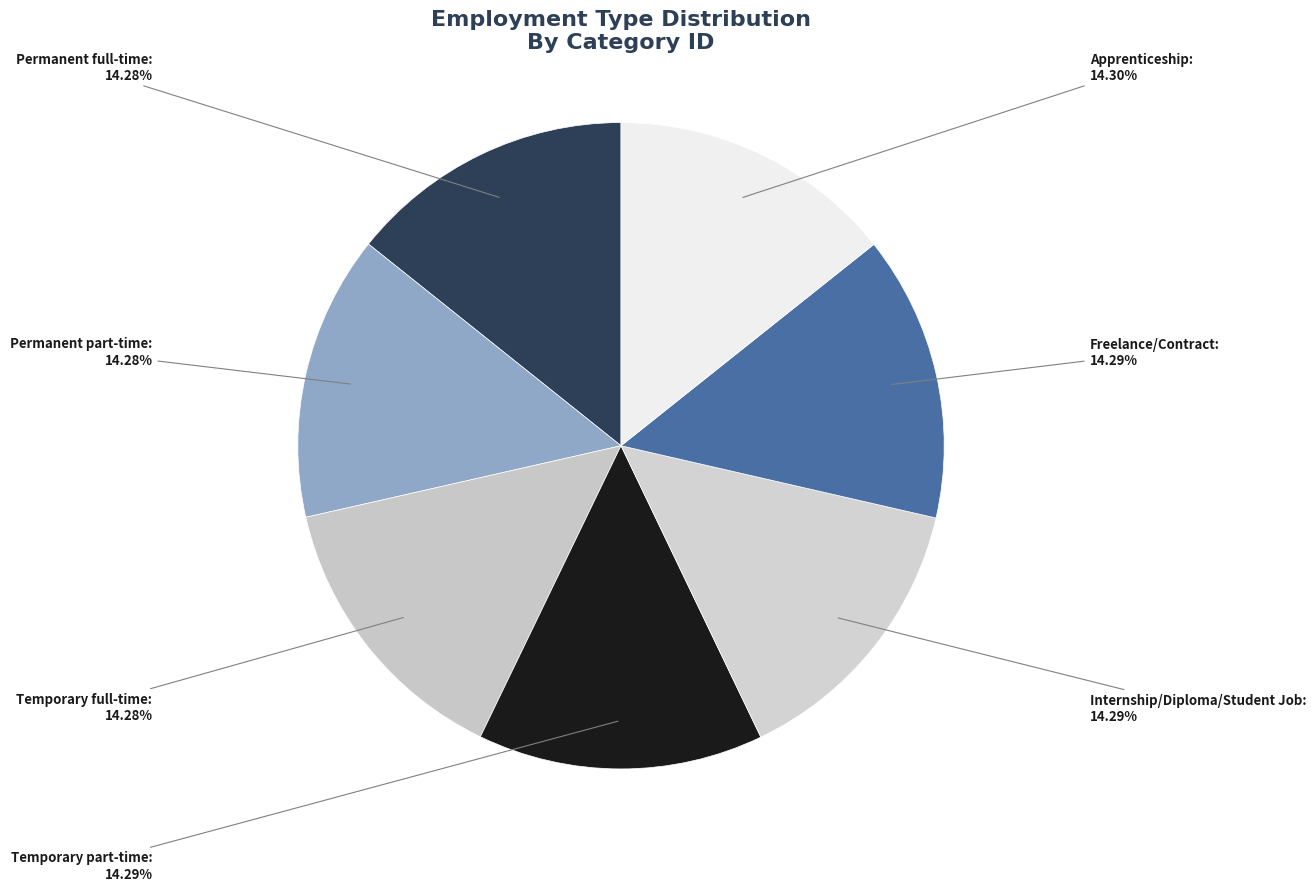

To the nearest percent, what is the combined percentage of Permanent full-time and Temporary part-time?

29%